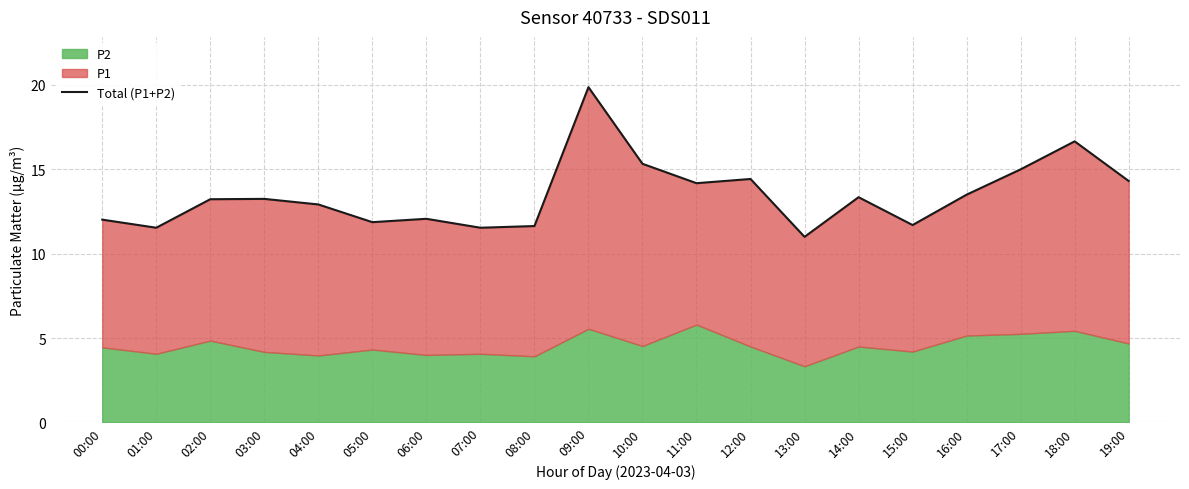

True or false: there are more than 0 points higher than both neighbors.

True